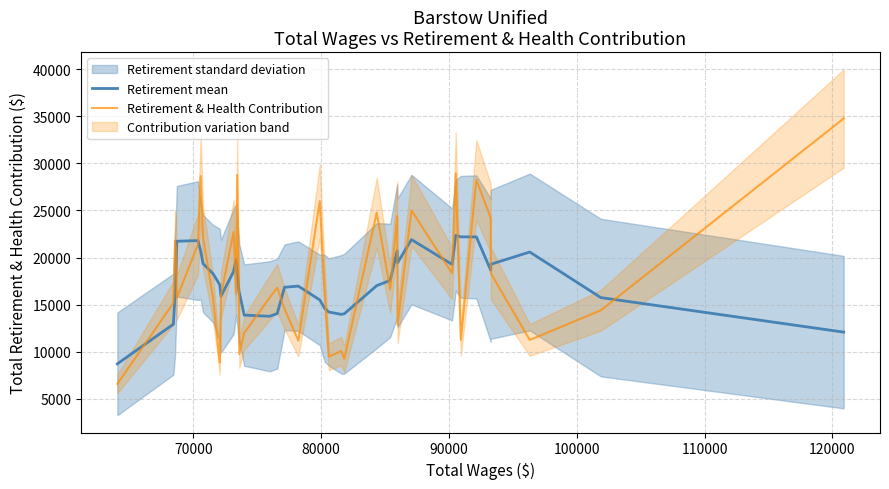

Does the chart display data point markers on the line(s)?

No